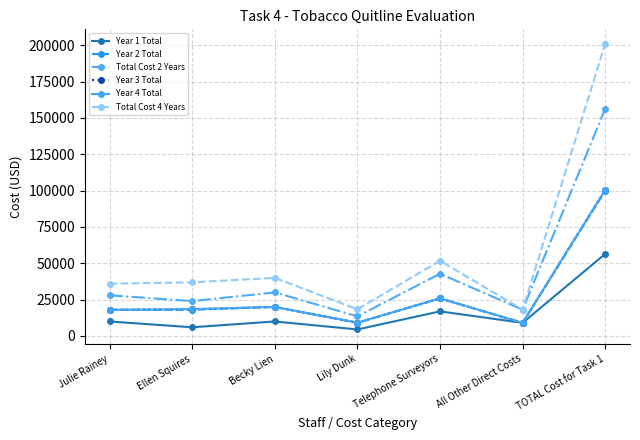

Reading left to right, list all the values displayed in this chart.

Year 1 Total: 10000.0	6000.0	10000.0	4500.0	16940.0	9047.5	56487.5
Year 2 Total: 18000.0	18000.0	20000.0	9000.0	25877.5	9047.5	99925.0
Total Cost 2 Years: 28000.0	24000.0	30000.0	13500.0	42817.5	18095.0	156412.5
Year 3 Total: 18000.0	18450.0	20000.0	9200.0	25877.5	9047.5	100575.0
Year 4 Total: 18000.0	18450.0	20000.0	9200.0	25877.5	9047.5	100575.0
Total Cost 4 Years: 36000.0	36900.0	40000.0	18400.0	51755.0	18095.0	201150.0